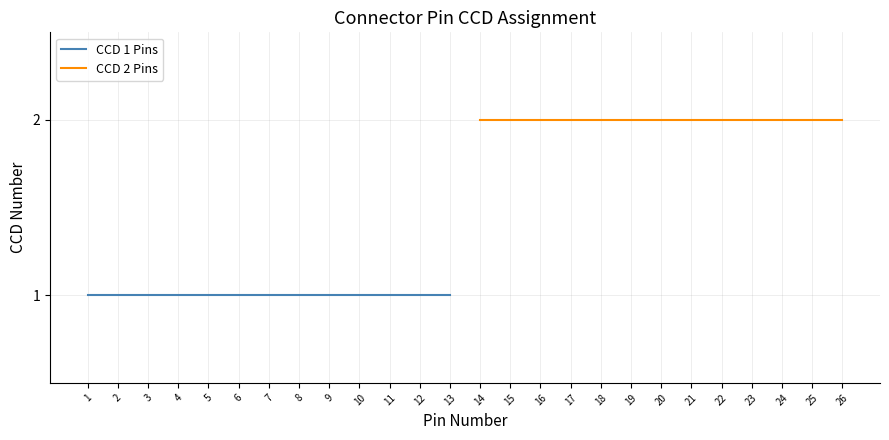

Which series has the largest range (max minus min)?

CCD 1 Pins